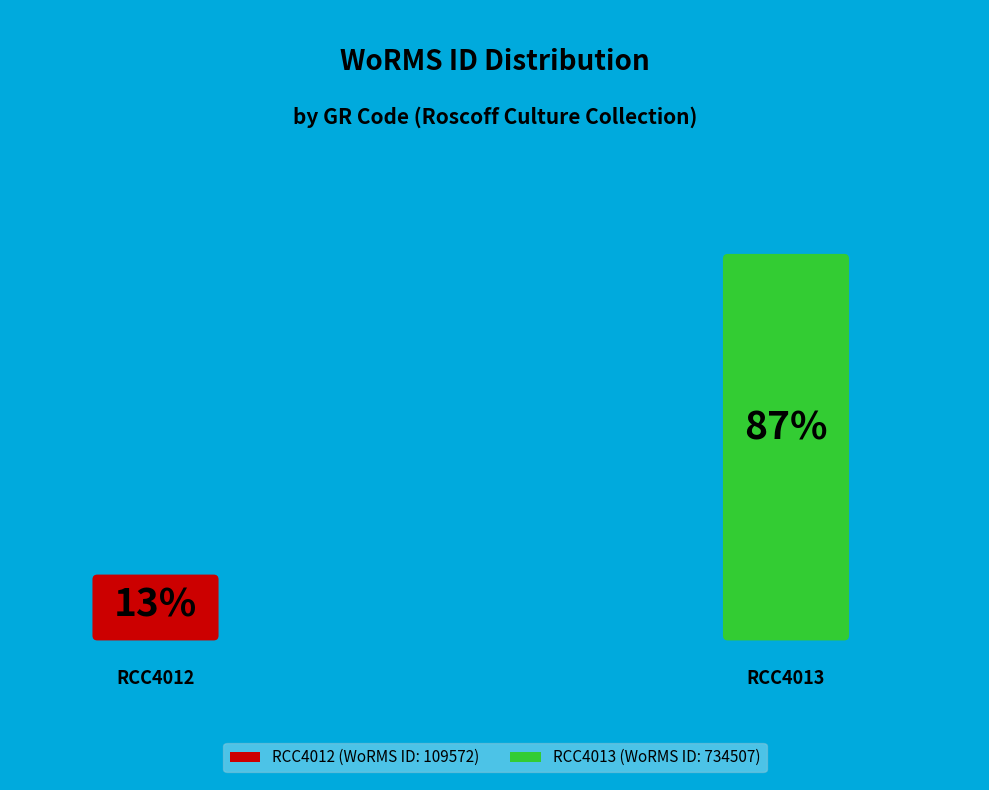

Is it true that RCC4013 is 77% of the pie?

False